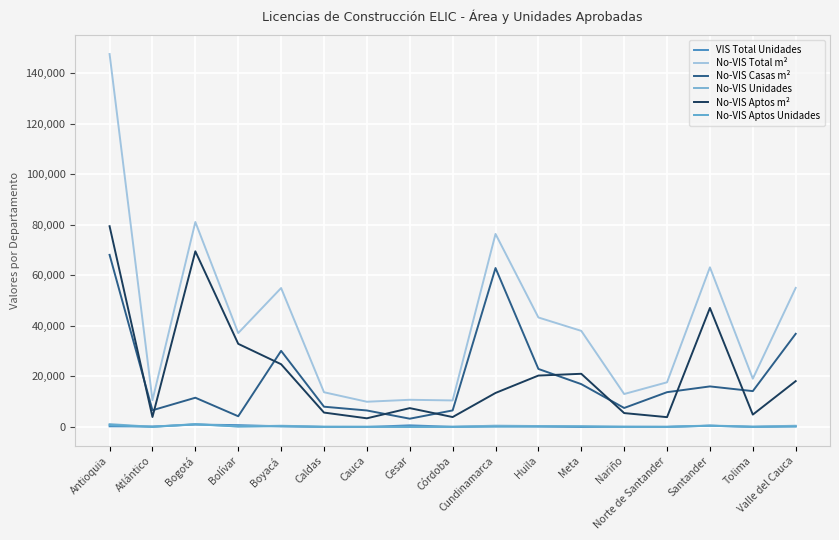

True or false: VIS Total Unidades and No-VIS Casas m² intersect in this chart.

False